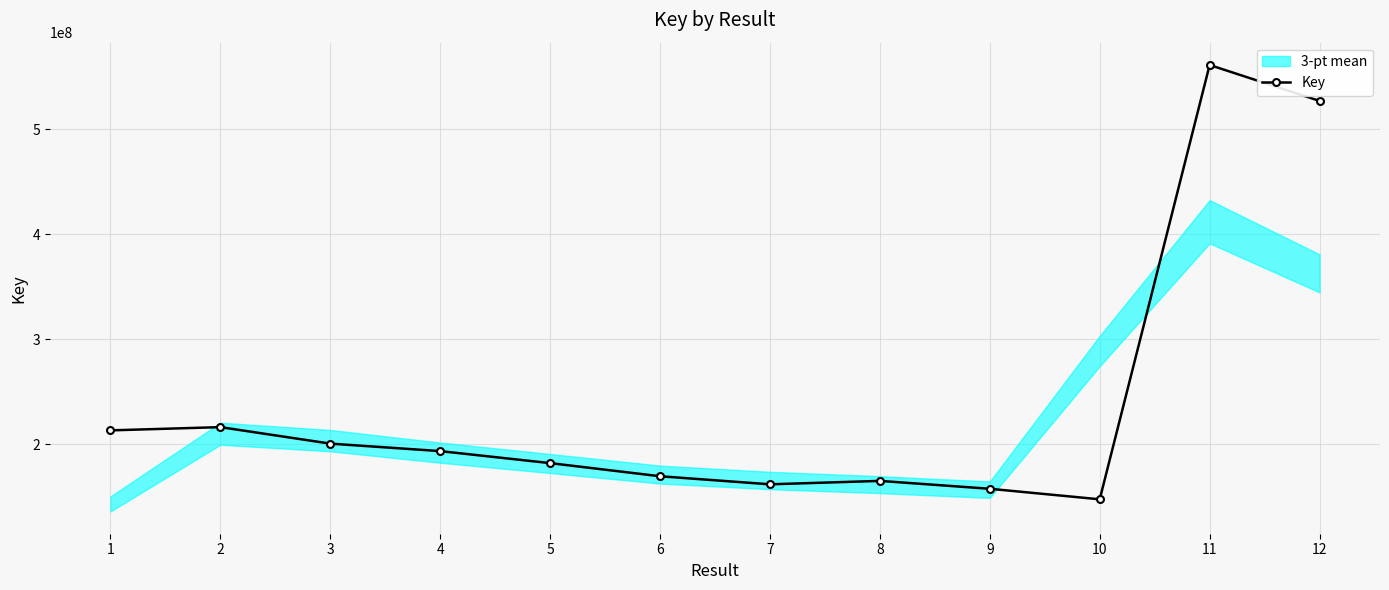

What is the value of the 7th point from the left?

161716766